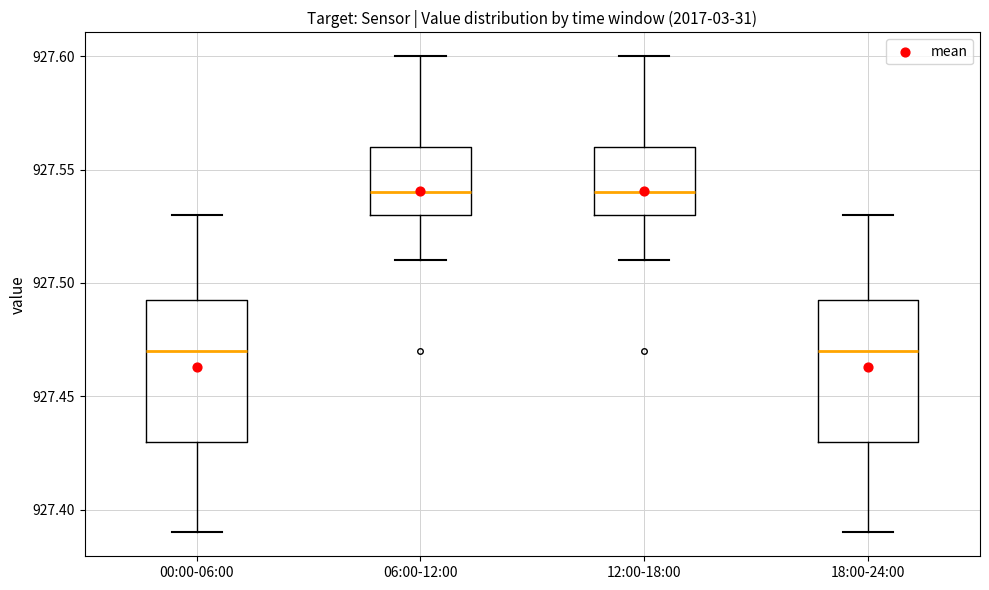

Reading left to right, read every box against the y-axis: the position of its median line, the range the box covers, and the ends of its whiskers. The values are not printed on the chart, so give them approximately, as read against the axis.

00:00-06:00: median 927.470, box 927.430 to 927.495, whiskers 927.390 to 927.530
06:00-12:00: median 927.540, box 927.530 to 927.560, whiskers 927.510 to 927.600
12:00-18:00: median 927.540, box 927.530 to 927.560, whiskers 927.510 to 927.600
18:00-24:00: median 927.470, box 927.430 to 927.495, whiskers 927.390 to 927.530